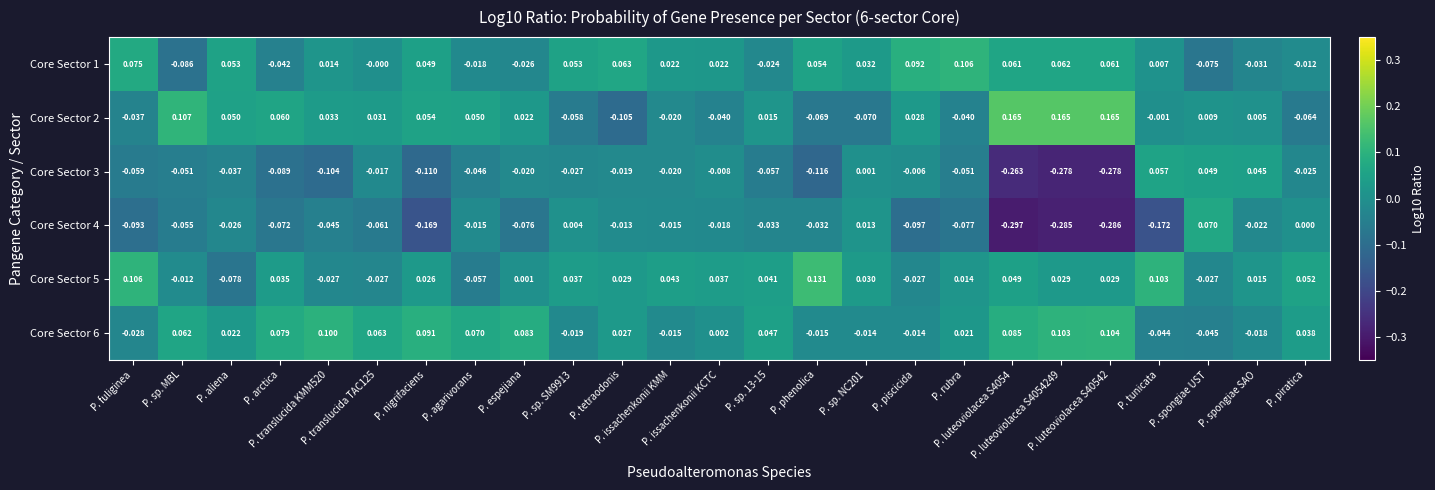

How many distinct data groups are displayed?

6